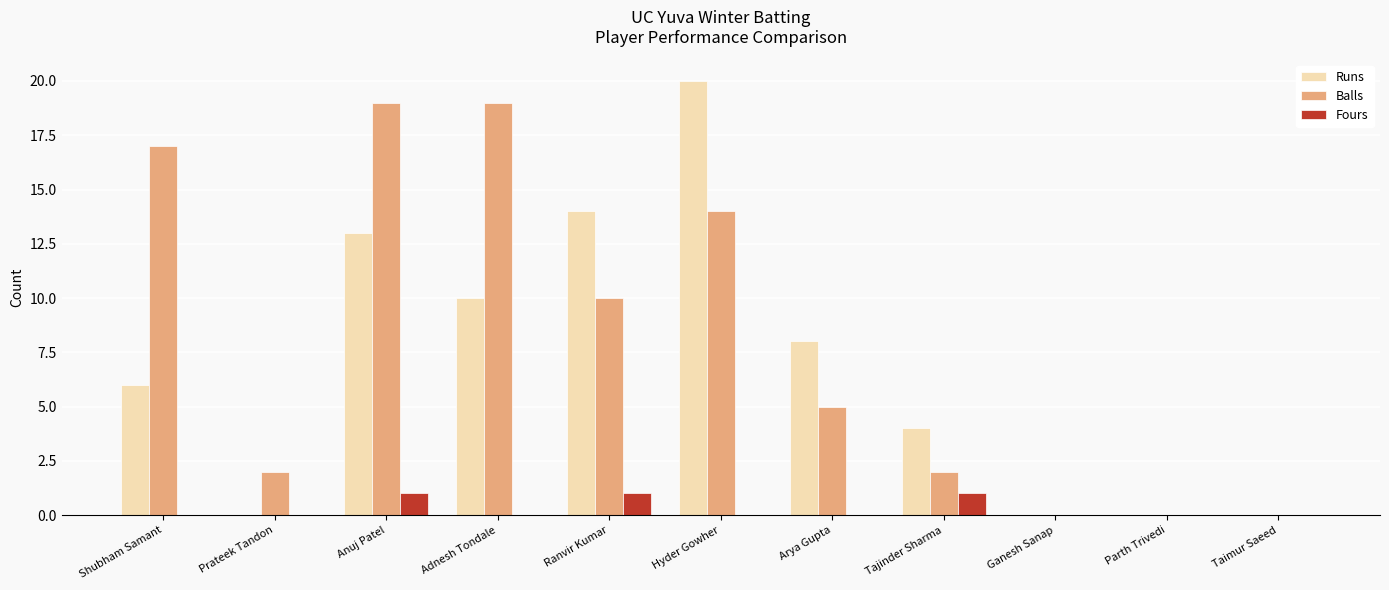

What is the difference between the Runs values at Taimur Saeed and Adnesh Tondale?

10